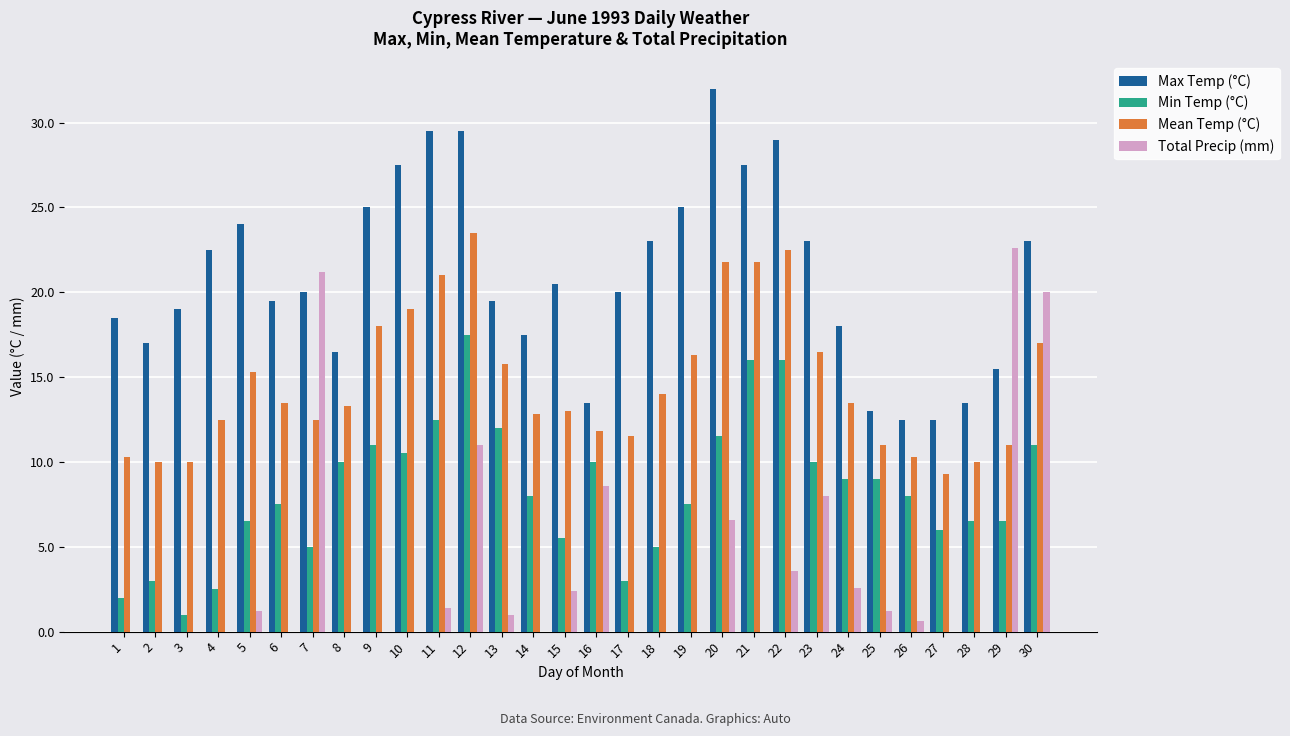

What is the average value of the Max Temp (°C) series?

20.9